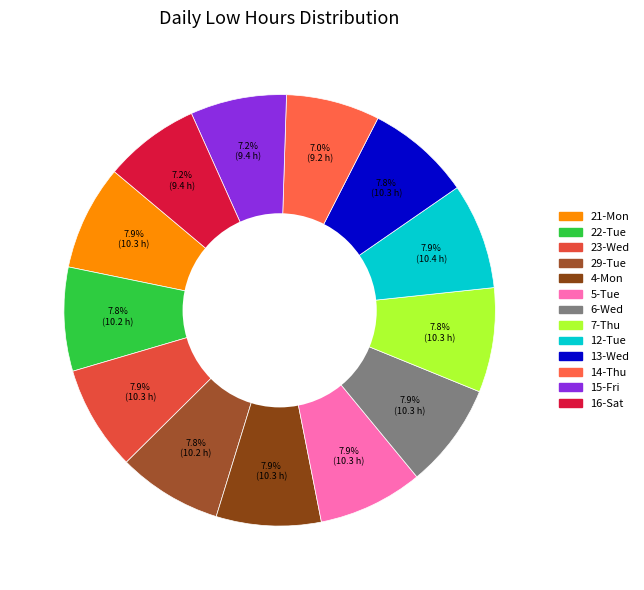

Combined, what portion of the pie is 23-Wed and 21-Mon?

15.8%